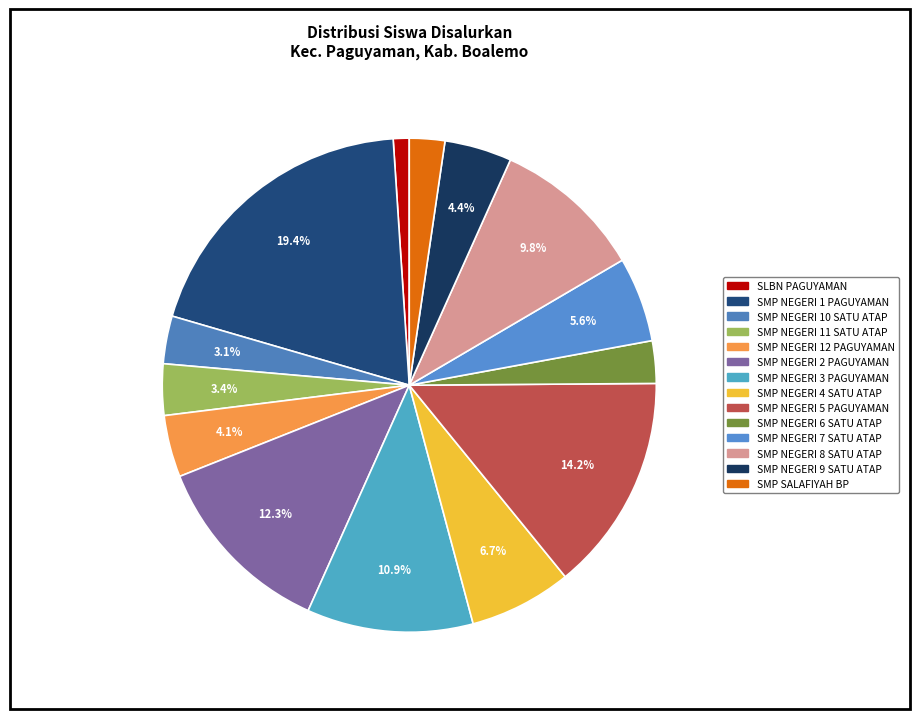

How many slices are in this pie chart?

14